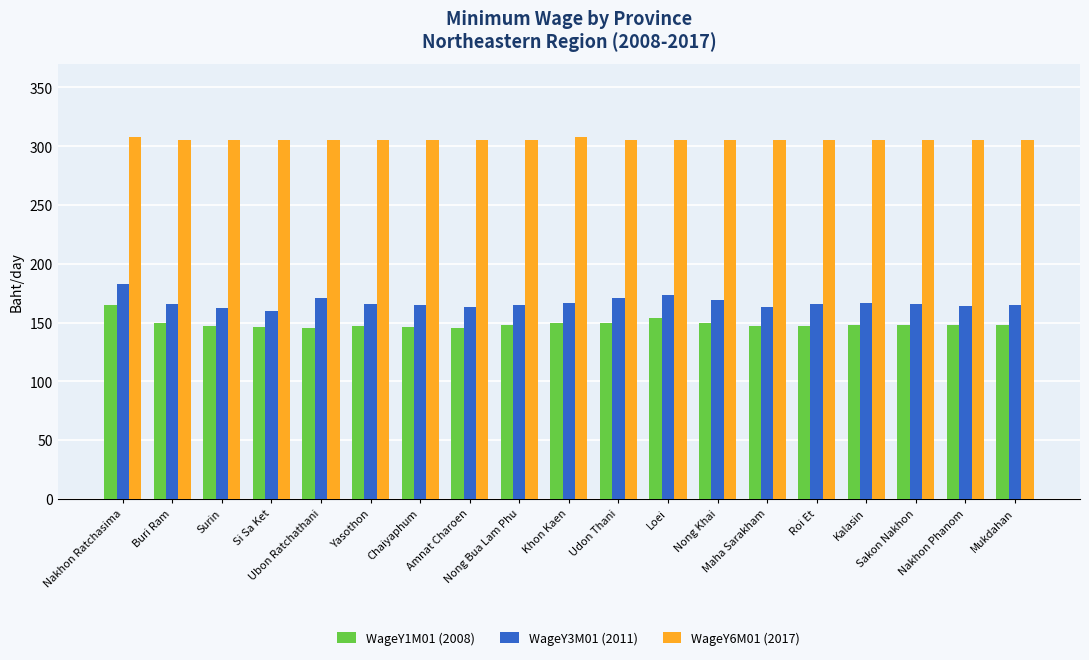

The WageY1M01 (2008) series shows 148 at Kalasin. True or false?

True